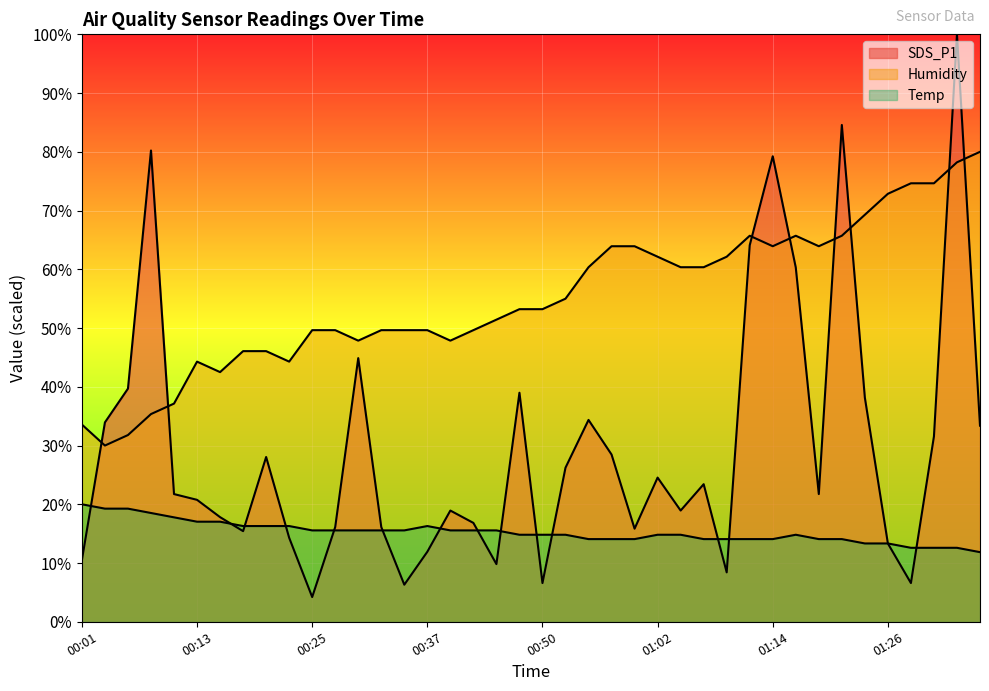

Which series has the widest spread of values?

SDS_P1